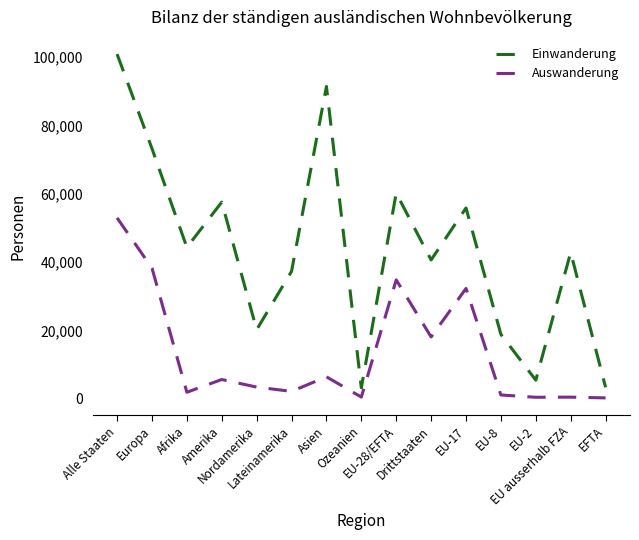

At which category is the sum across all series the highest?

Alle Staaten